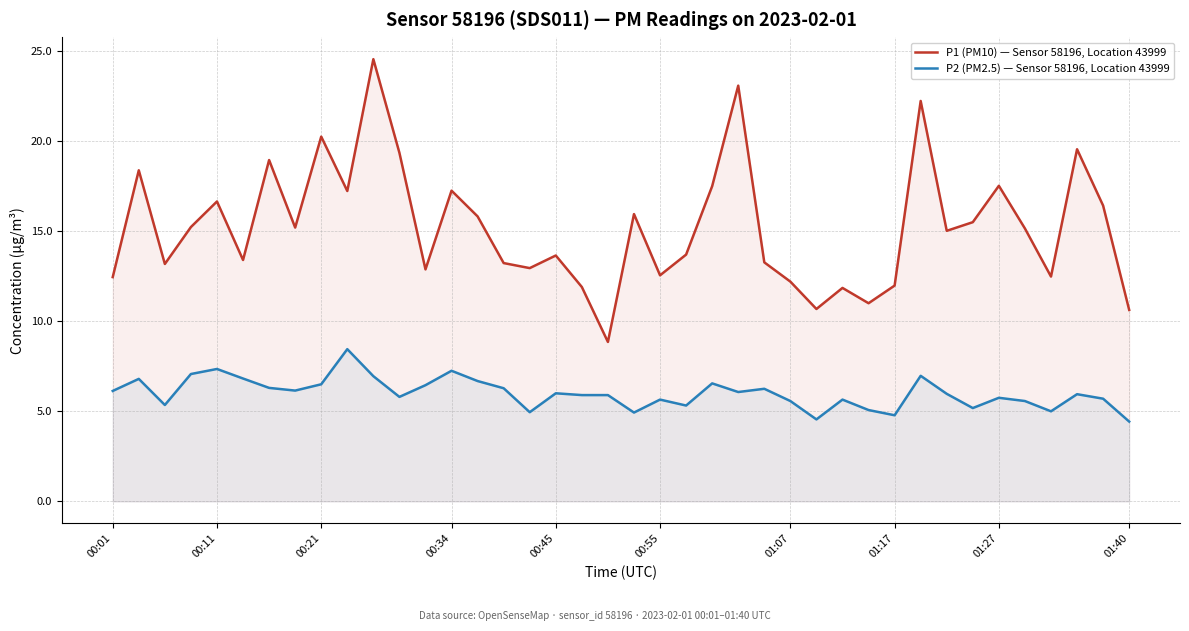

At how many categories does at least one series exceed 16?

14